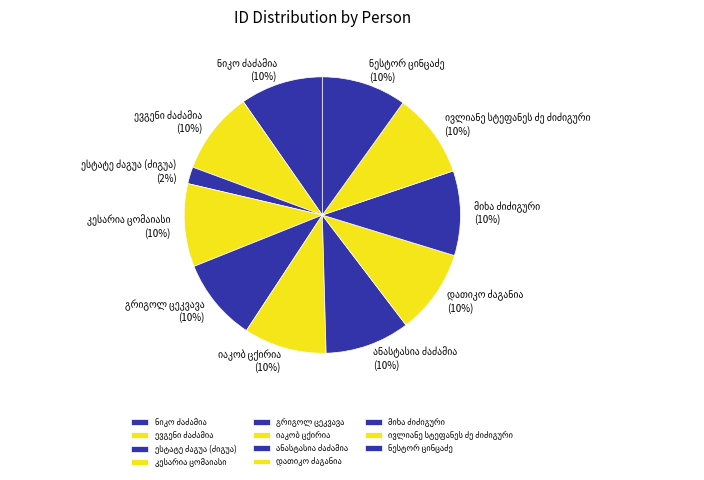

To the nearest percent, what is the average slice percentage?

9%